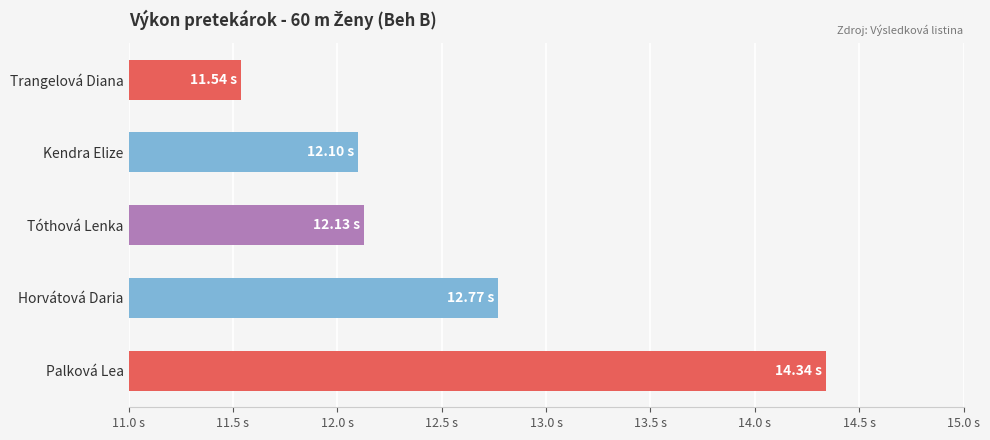

The chart shows a value of 0.3 at Trangelová Diana. True or false?

False